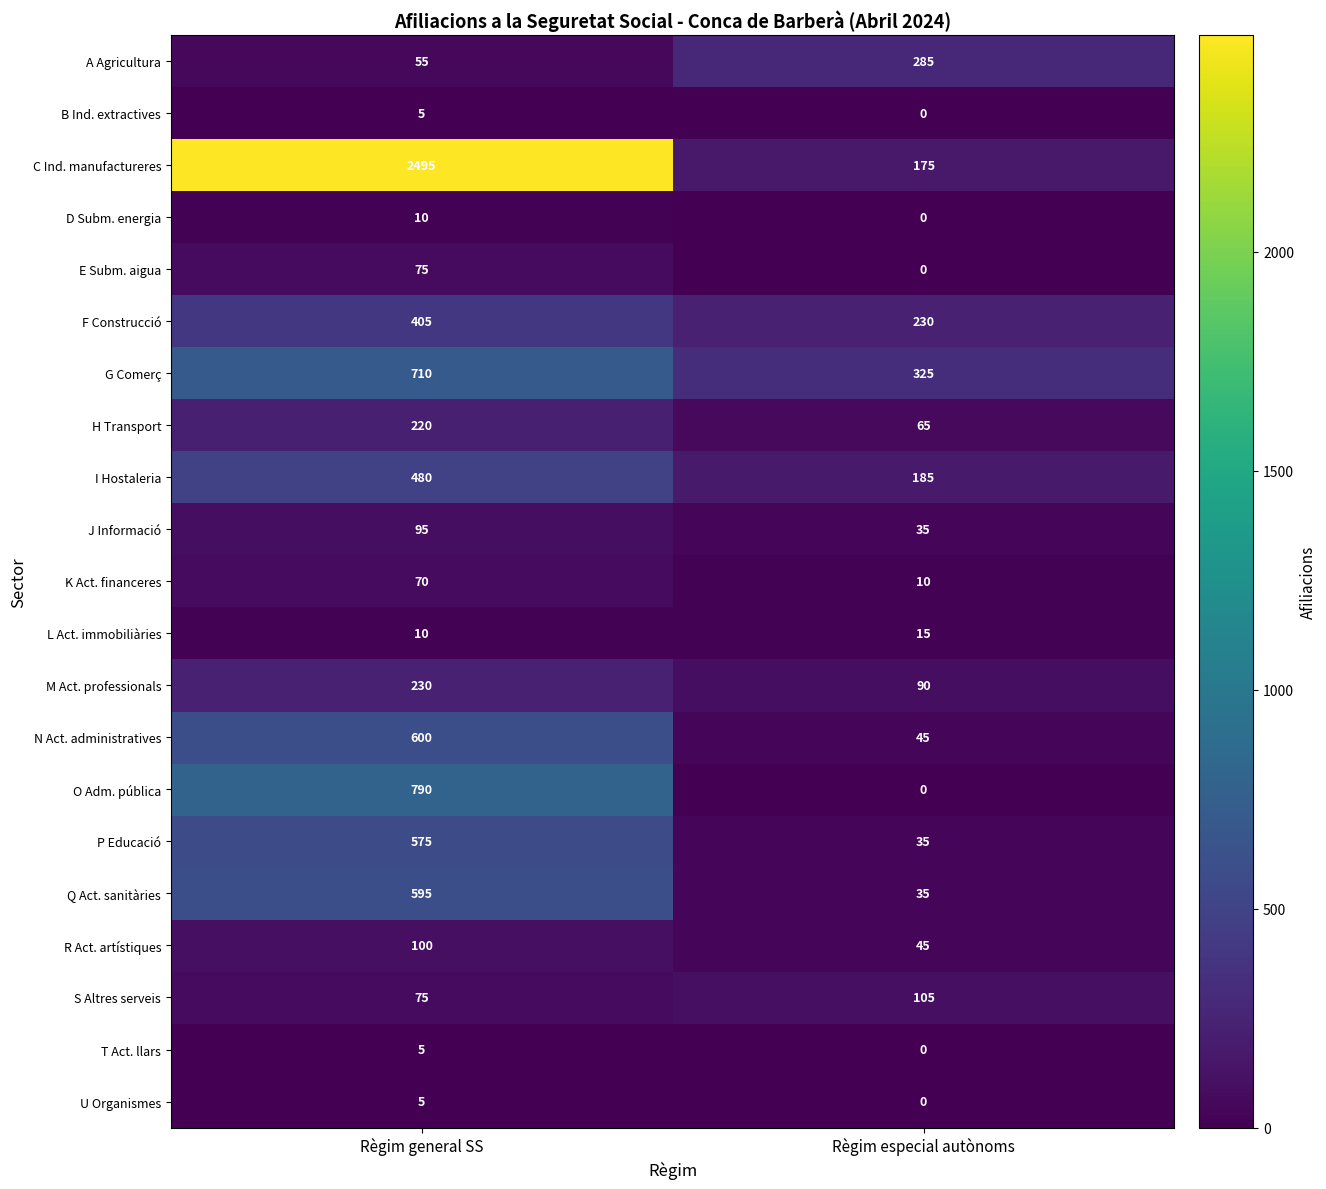

Rank the categories by B Ind. extractives value from lowest to highest.

Règim especial autònoms, Règim general SS